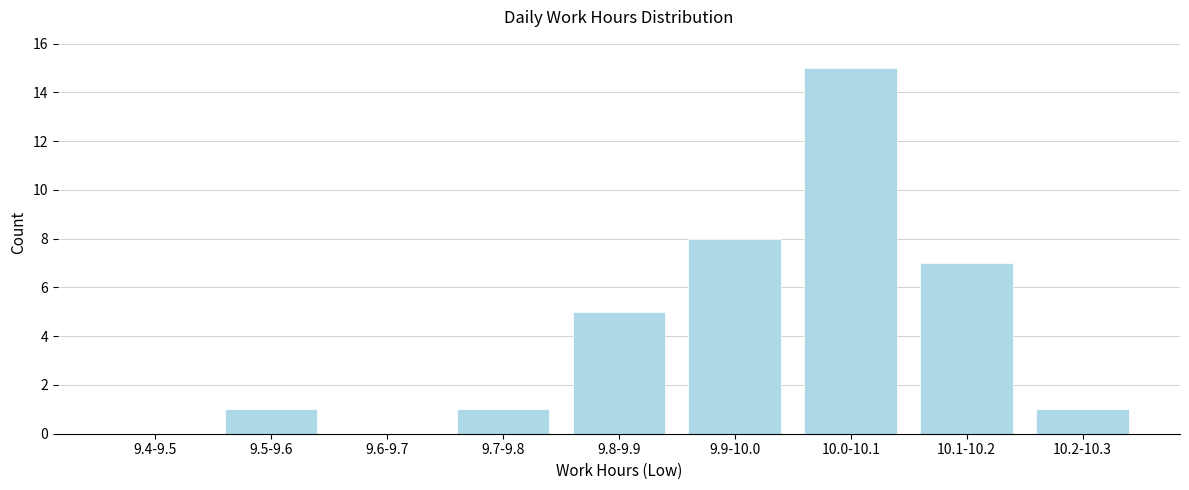

Reading right to left, list all the values displayed in this chart.

10.2-10.3=1	10.1-10.2=7	10.0-10.1=15	9.9-10.0=8	9.8-9.9=5	9.7-9.8=1	9.6-9.7=0	9.5-9.6=1	9.4-9.5=0